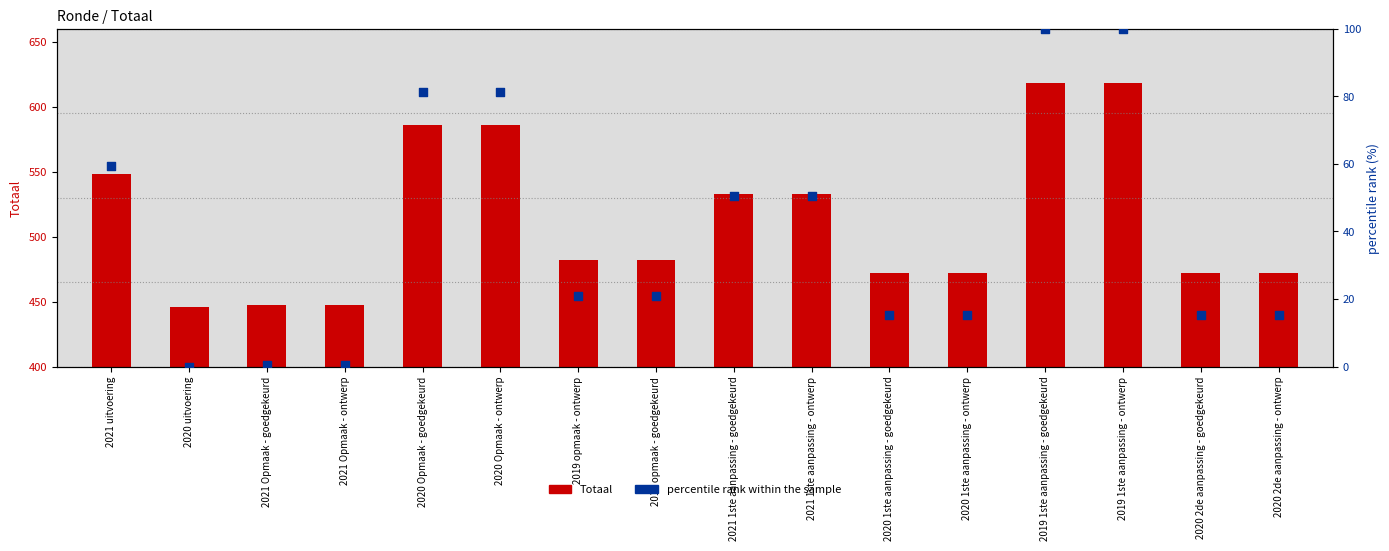

Between 2020 Opmaak - goedgekeurd and 2020 2de aanpassing - ontwerp, which is larger?

2020 Opmaak - goedgekeurd